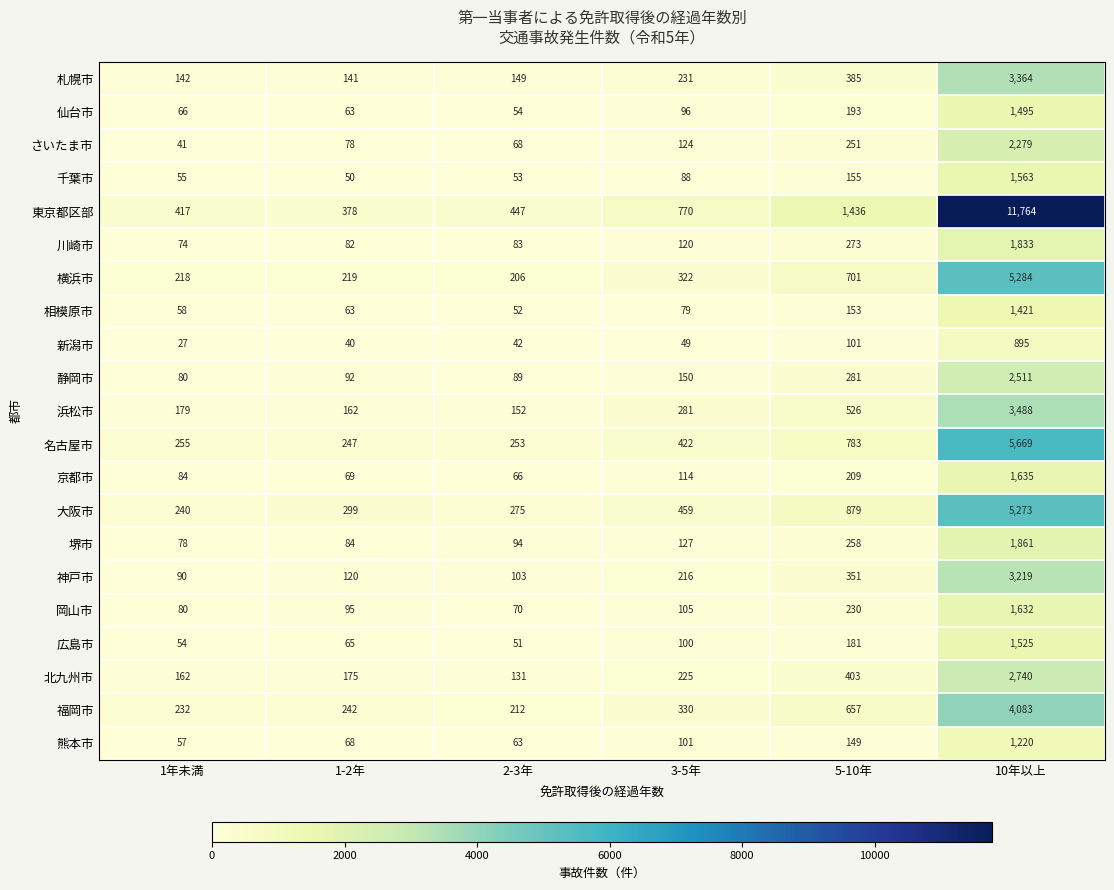

Which series changed the most between 3-5年 and 5-10年?

東京都区部